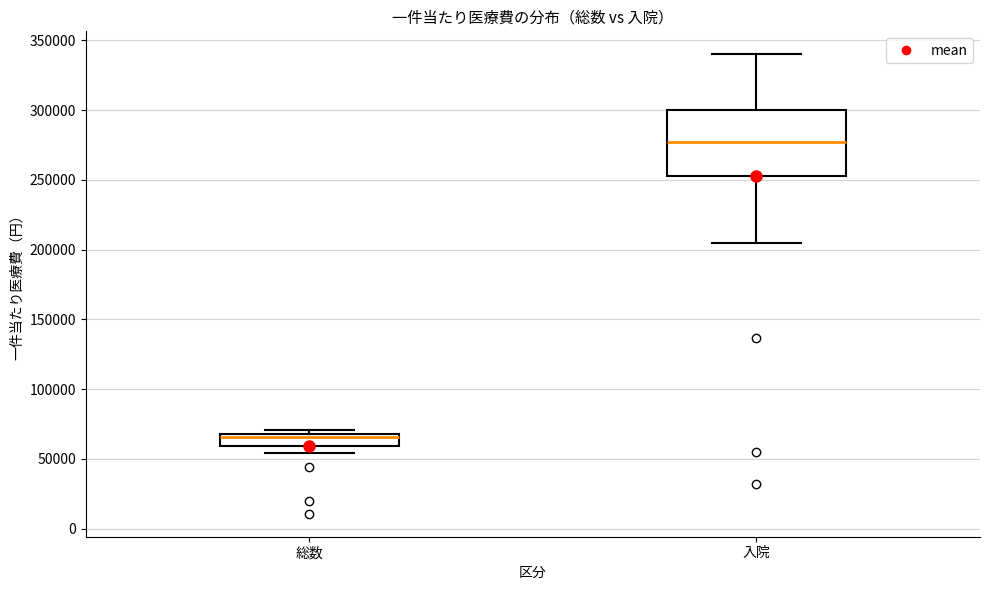

Which box is the tallest, from its lower edge to its upper edge?

入院